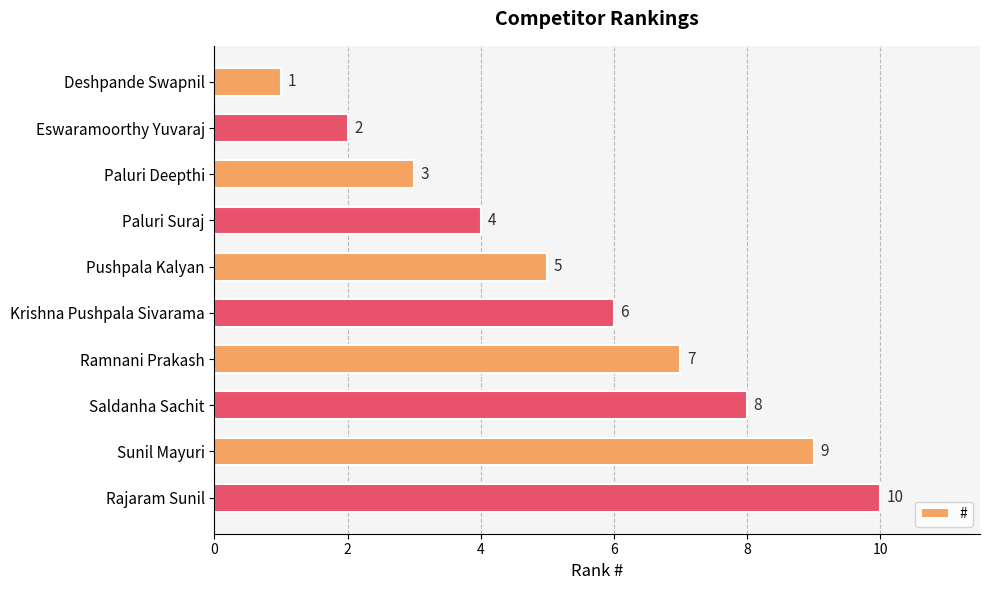

What position from the bottom is Ramnani Prakash?

4